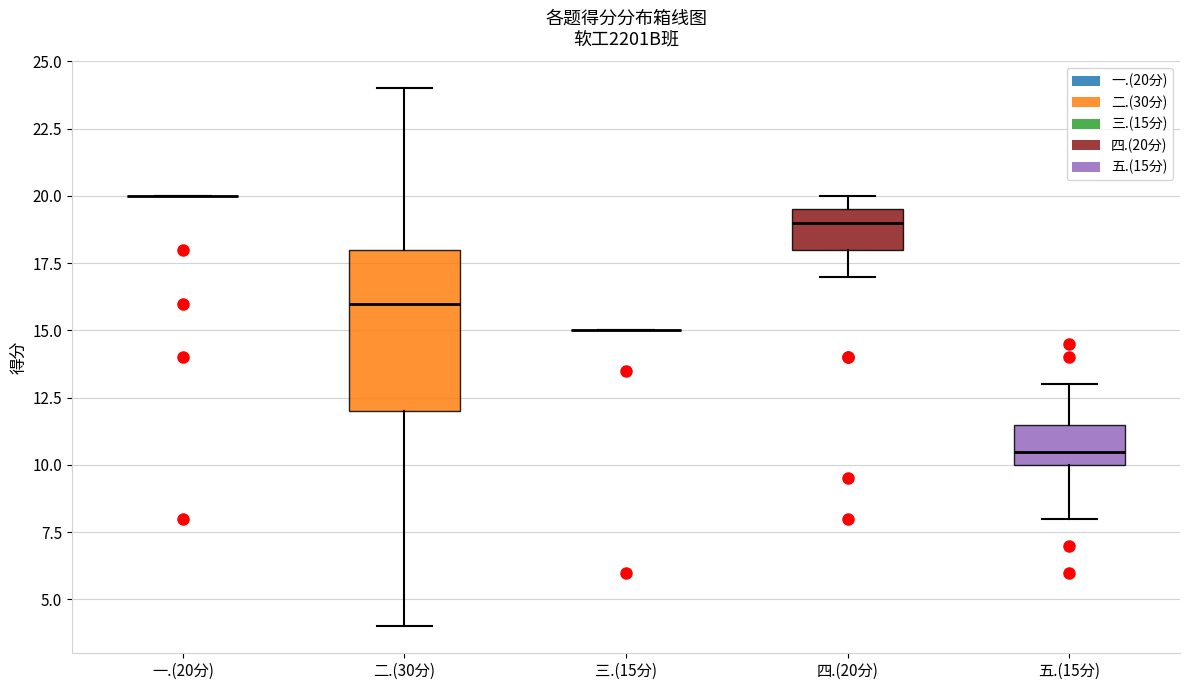

Comparing the boxes themselves (not the whiskers), which one is the tallest?

二.(30分)